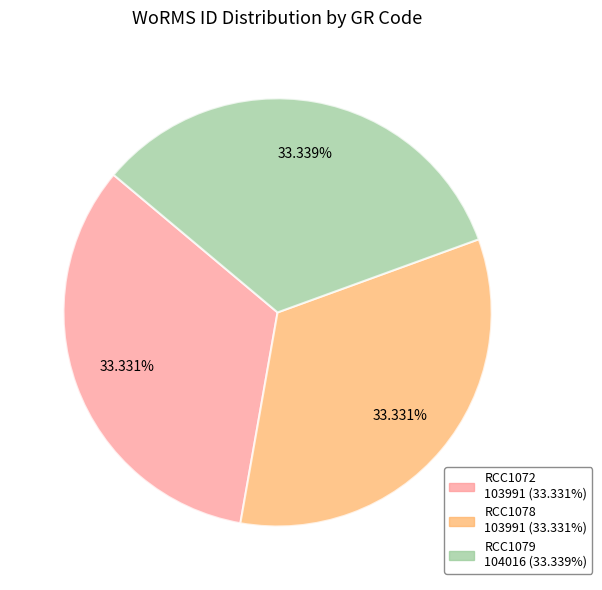

How many segments does this pie chart have?

3